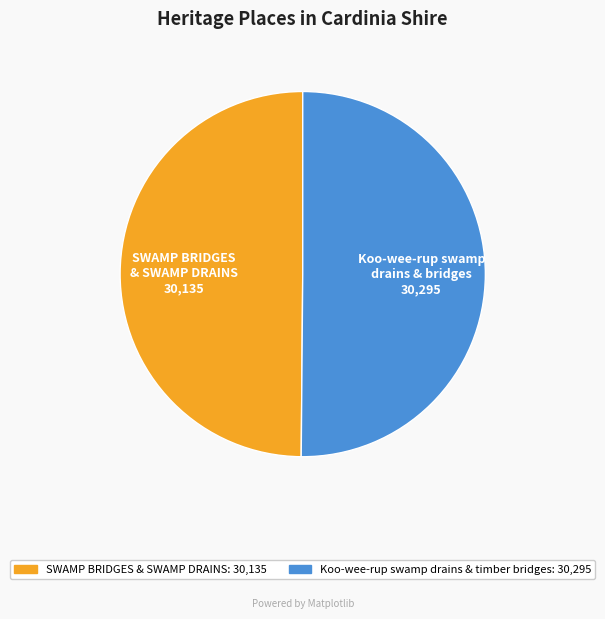

The Koo-wee-rup swamp drains & timber bridges slice represents 60% of the pie. True or false?

False